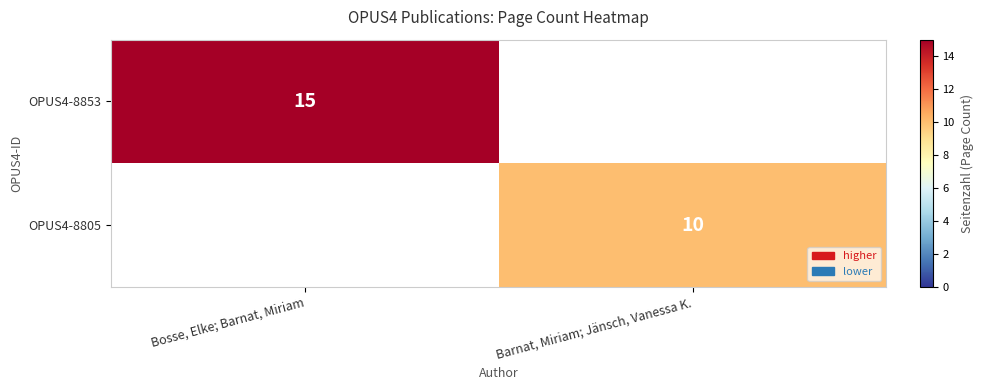

Is it true that OPUS4-8853 equals 15 at Bosse, Elke; Barnat, Miriam?

True